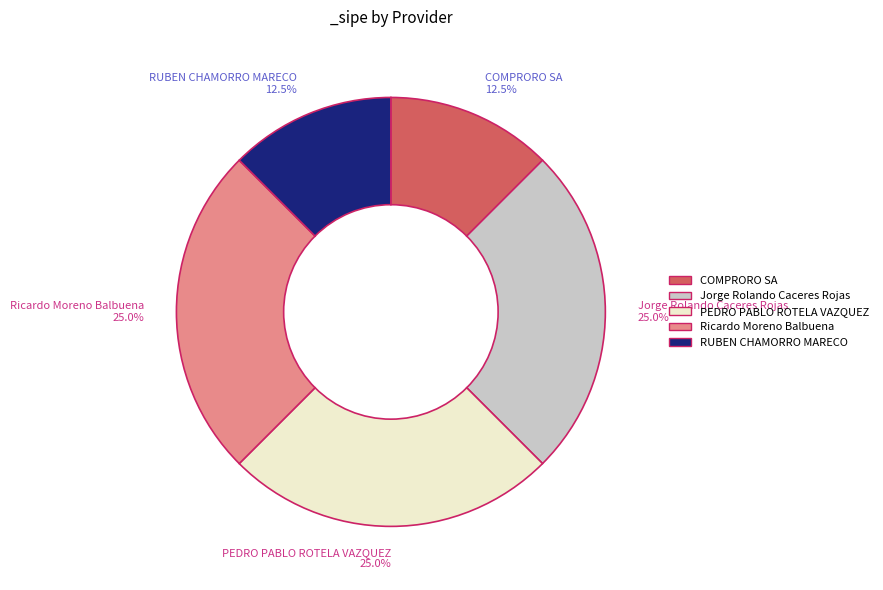

Does any single category account for the majority?

No